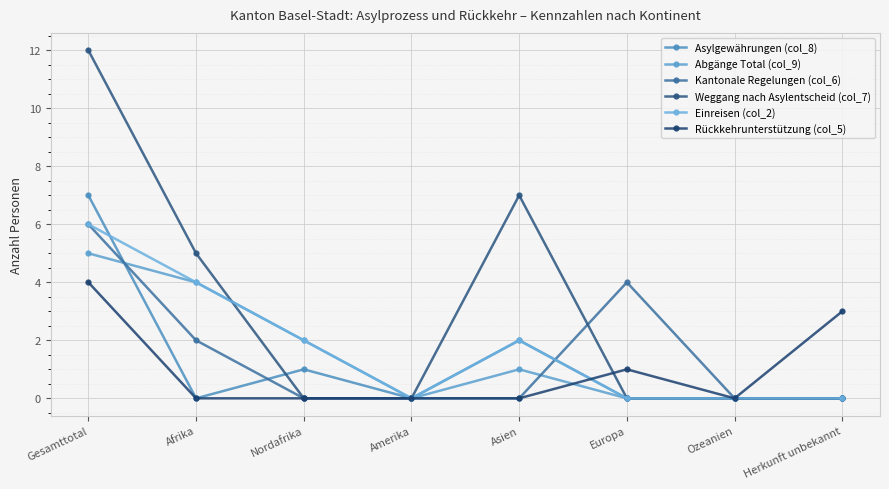

Reading left to right, what are all the values shown in this chart?

Asylgewährungen (col_8): Gesamttotal=7	Afrika=0	Nordafrika=1	Amerika=0	Asien=2	Europa=0	Ozeanien=0	Herkunft unbekannt=0
Abgänge Total (col_9): Gesamttotal=5	Afrika=4	Nordafrika=2	Amerika=0	Asien=1	Europa=0	Ozeanien=0	Herkunft unbekannt=0
Kantonale Regelungen (col_6): Gesamttotal=6	Afrika=2	Nordafrika=0	Amerika=0	Asien=0	Europa=4	Ozeanien=0	Herkunft unbekannt=0
Weggang nach Asylentscheid (col_7): Gesamttotal=12	Afrika=5	Nordafrika=0	Amerika=0	Asien=7	Europa=0	Ozeanien=0	Herkunft unbekannt=0
Einreisen (col_2): Gesamttotal=6	Afrika=4	Nordafrika=2	Amerika=0	Asien=2	Europa=0	Ozeanien=0	Herkunft unbekannt=0
Rückkehrunterstützung (col_5): Gesamttotal=4	Afrika=0	Nordafrika=0	Amerika=0	Asien=0	Europa=1	Ozeanien=0	Herkunft unbekannt=3